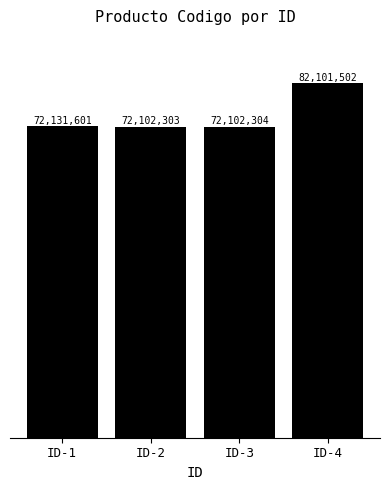

Where is the data nearest to the value 77101902?

ID-1